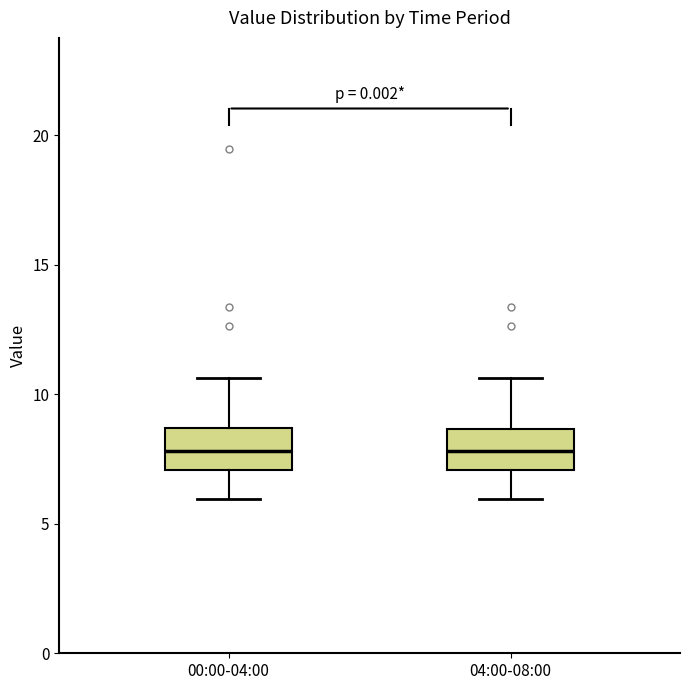

Reading left to right, transcribe this box plot: for each box, give where its median line is, the range the box spans, and where its two whiskers end, as read against the y-axis. The values are not printed on the chart, so give them approximately, as read against the axis.

00:00-04:00: median 8.0, box 7.0 to 8.5, whiskers 6.0 to 10.5
04:00-08:00: median 8.0, box 7.0 to 8.5, whiskers 6.0 to 10.5